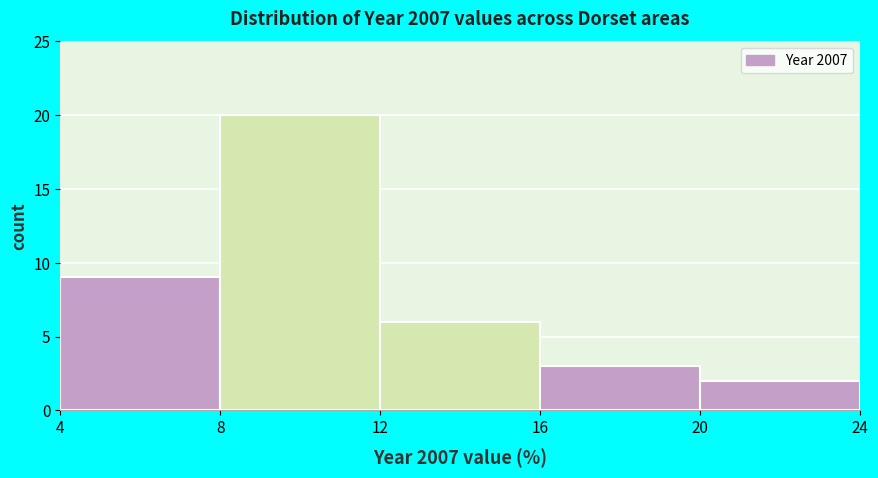

Reading left to right, list every bar in this chart as the range it spans on the x-axis followed by its height. The values are not printed on the chart, so give them approximately, as read against the axis.

4 to 8: 9
8 to 12: 20
12 to 16: 6
16 to 20: 3
20 to 24: 2